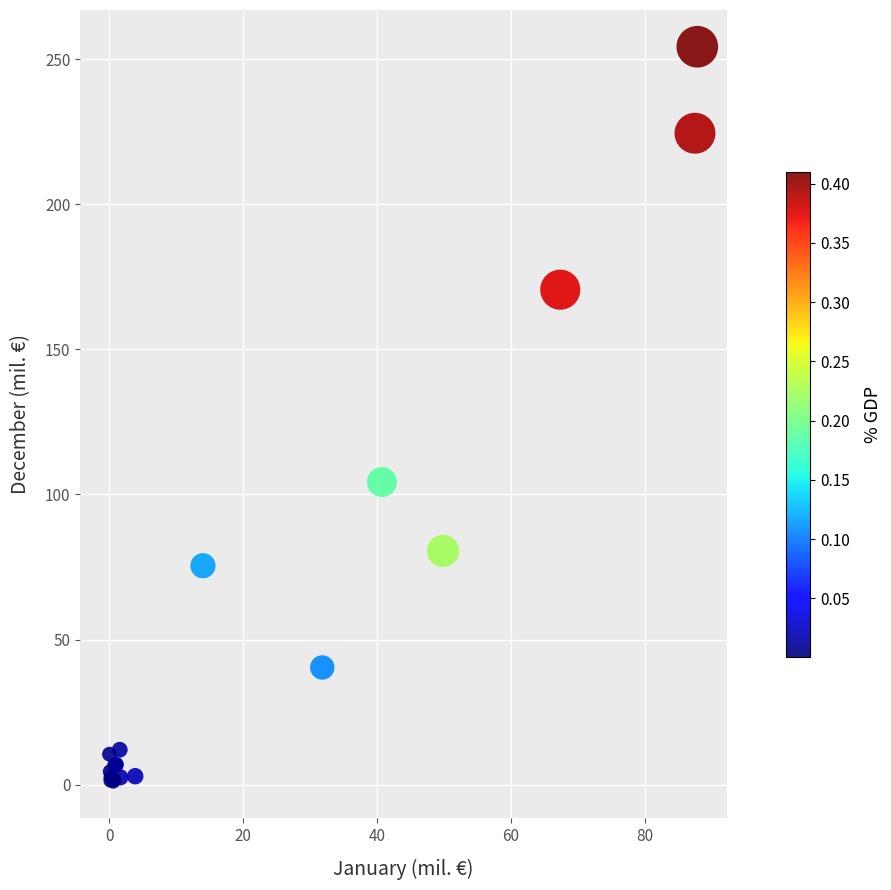

What Y value in the scatter plot is closest to 127?

104.3